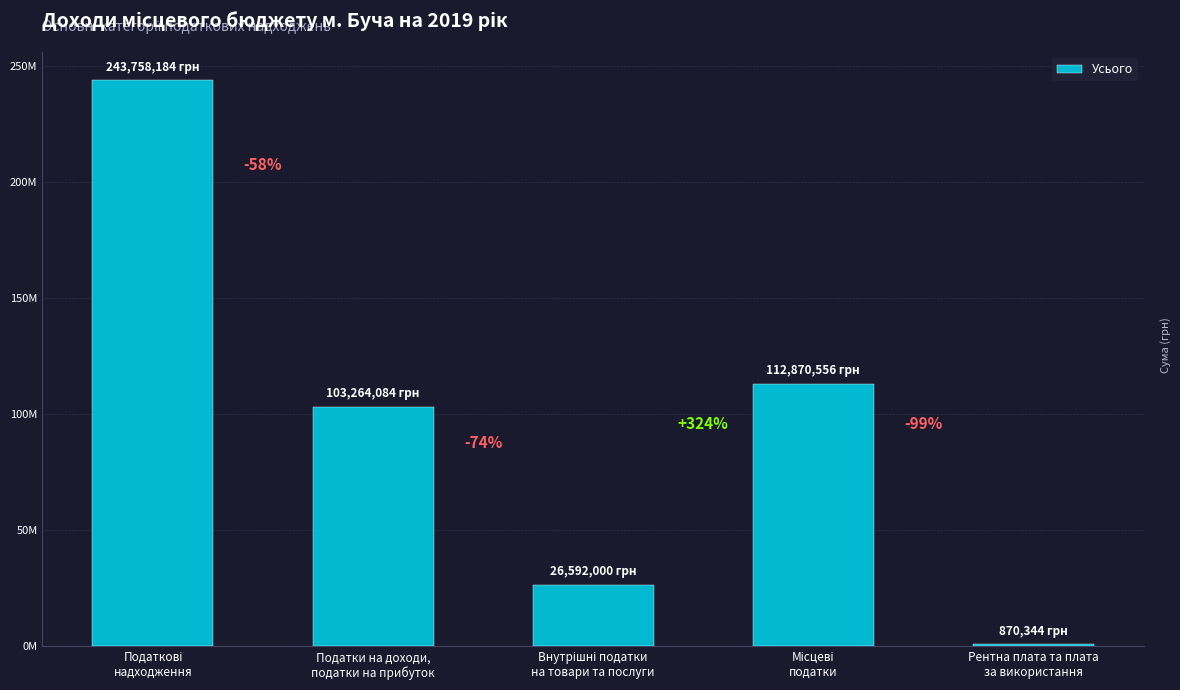

Is it true that the value at Рентна плата та плата
за використання is 195746?

False